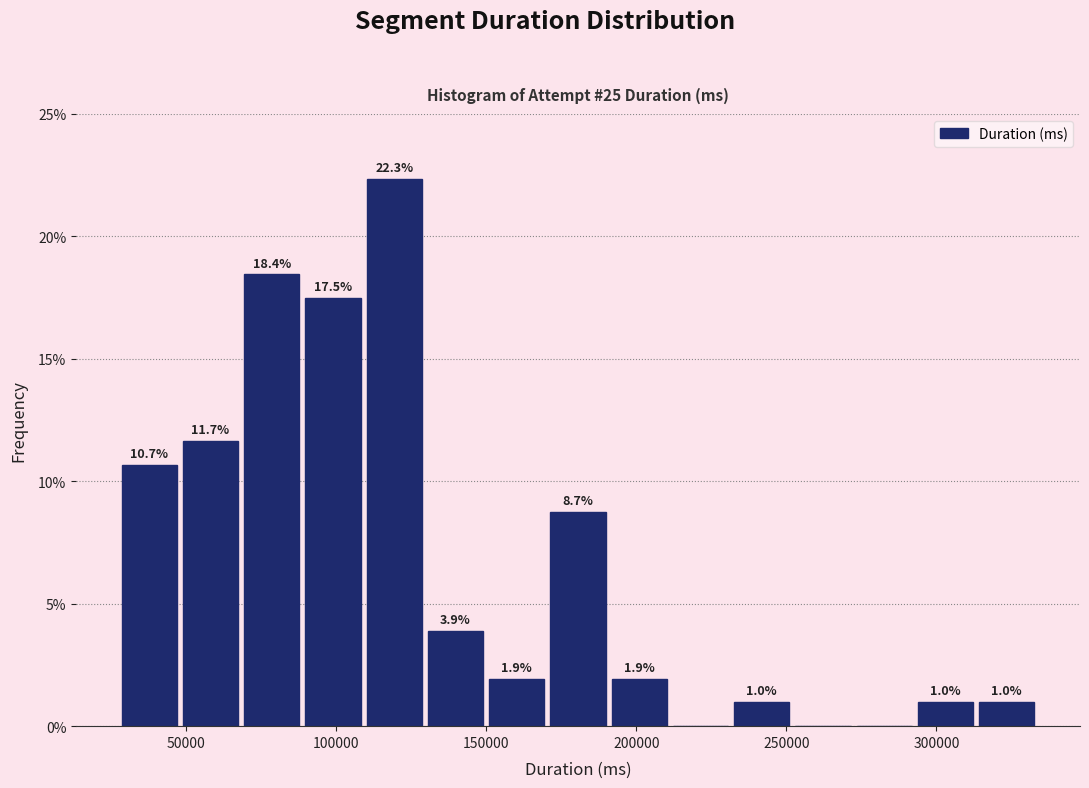

Which range on the x-axis has the tallest bar?

110000 to 130000